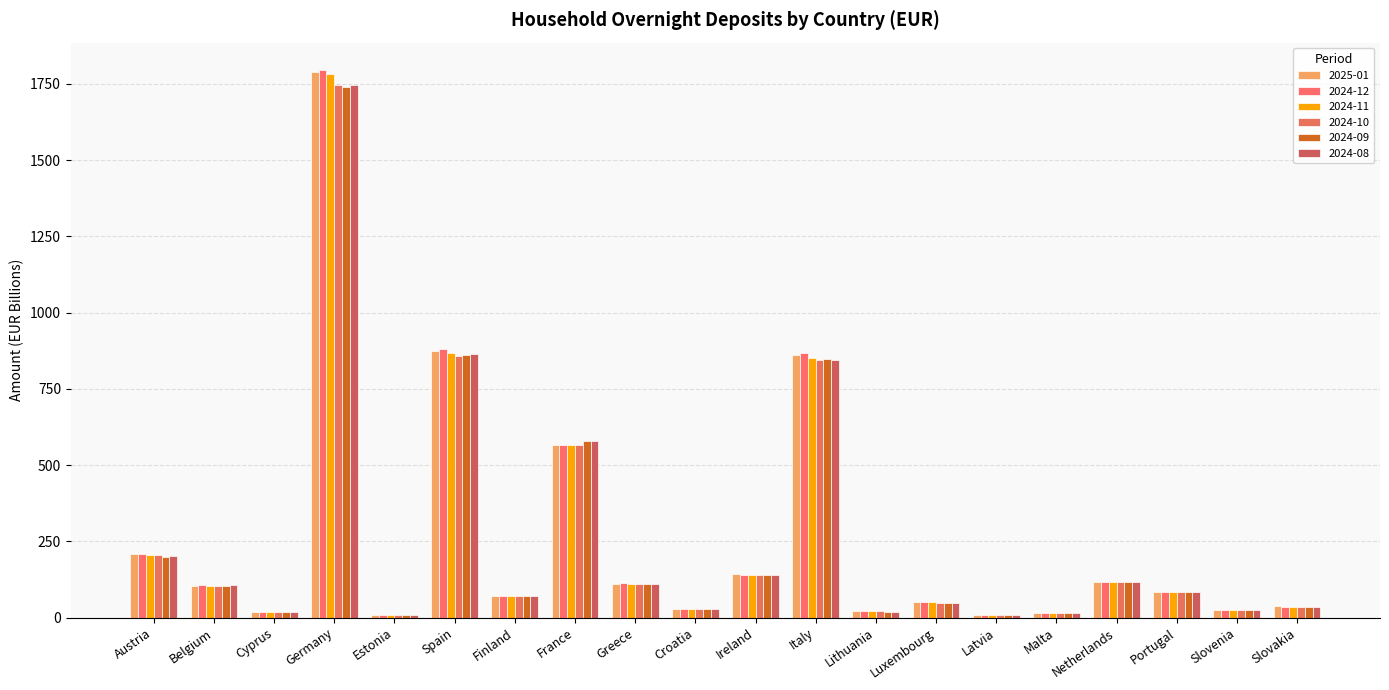

Count the number of data series in this chart.

6